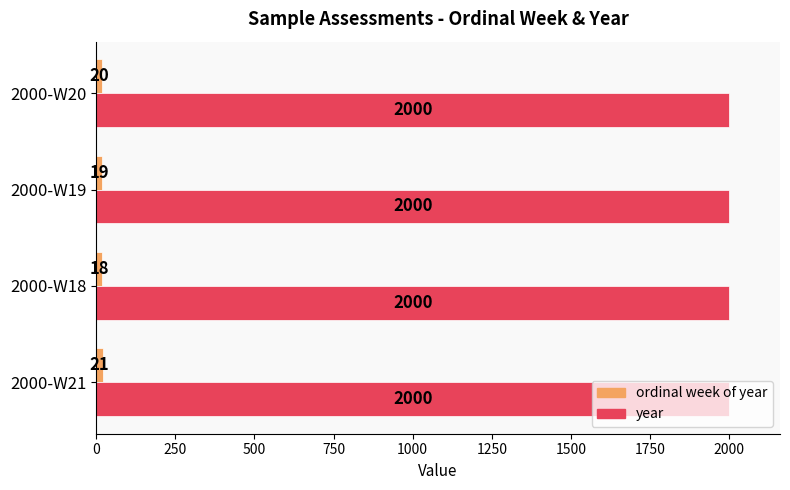

What is the spread (max minus min) of values at 2000-W19?

1981